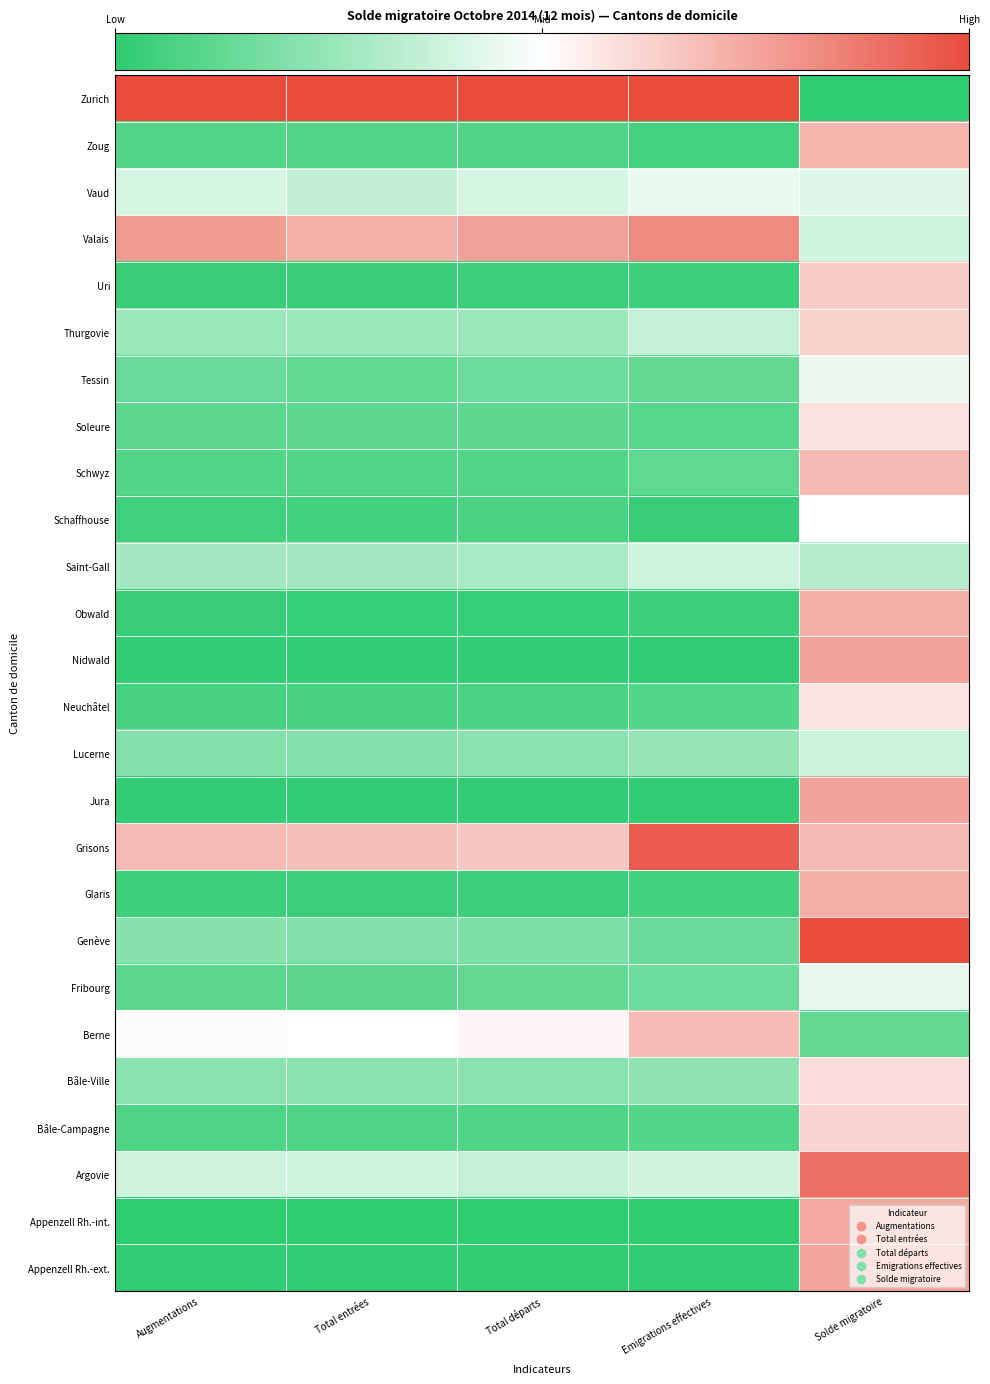

Reading right to left, extract all data points from this chart.

Appenzell Rh.-ext.: Solde migratoire=0.7	Emigrations effectives=0.0	Total départs=0.0	Total entrées=0.0	Augmentations=0.0
Appenzell Rh.-int.: Solde migratoire=0.7	Emigrations effectives=0.0	Total départs=0.0	Total entrées=0.0	Augmentations=0.0
Argovie: Solde migratoire=0.9	Emigrations effectives=0.4	Total départs=0.4	Total entrées=0.4	Augmentations=0.4
Bâle-Campagne: Solde migratoire=0.6	Emigrations effectives=0.1	Total départs=0.1	Total entrées=0.1	Augmentations=0.1
Bâle-Ville: Solde migratoire=0.6	Emigrations effectives=0.2	Total départs=0.2	Total entrées=0.2	Augmentations=0.2
Berne: Solde migratoire=0.1	Emigrations effectives=0.7	Total départs=0.5	Total entrées=0.5	Augmentations=0.5
Fribourg: Solde migratoire=0.4	Emigrations effectives=0.1	Total départs=0.1	Total entrées=0.1	Augmentations=0.1
Genève: Solde migratoire=1.0	Emigrations effectives=0.1	Total départs=0.2	Total entrées=0.2	Augmentations=0.2
Glaris: Solde migratoire=0.7	Emigrations effectives=0.1	Total départs=0.0	Total entrées=0.0	Augmentations=0.0
Grisons: Solde migratoire=0.7	Emigrations effectives=1.0	Total départs=0.7	Total entrées=0.7	Augmentations=0.7
Jura: Solde migratoire=0.8	Emigrations effectives=0.0	Total départs=0.0	Total entrées=0.0	Augmentations=0.0
Lucerne: Solde migratoire=0.4	Emigrations effectives=0.2	Total départs=0.2	Total entrées=0.2	Augmentations=0.2
Neuchâtel: Solde migratoire=0.6	Emigrations effectives=0.1	Total départs=0.1	Total entrées=0.1	Augmentations=0.1
Nidwald: Solde migratoire=0.8	Emigrations effectives=0.0	Total départs=0.0	Total entrées=0.0	Augmentations=0.0
Obwald: Solde migratoire=0.7	Emigrations effectives=0.0	Total départs=0.0	Total entrées=0.0	Augmentations=0.0
Saint-Gall: Solde migratoire=0.3	Emigrations effectives=0.4	Total départs=0.3	Total entrées=0.3	Augmentations=0.3
Schaffhouse: Solde migratoire=0.5	Emigrations effectives=0.0	Total départs=0.1	Total entrées=0.1	Augmentations=0.1
Schwyz: Solde migratoire=0.7	Emigrations effectives=0.1	Total départs=0.1	Total entrées=0.1	Augmentations=0.1
Soleure: Solde migratoire=0.6	Emigrations effectives=0.1	Total départs=0.1	Total entrées=0.1	Augmentations=0.1
Tessin: Solde migratoire=0.5	Emigrations effectives=0.1	Total départs=0.2	Total entrées=0.1	Augmentations=0.1
Thurgovie: Solde migratoire=0.6	Emigrations effectives=0.4	Total départs=0.3	Total entrées=0.3	Augmentations=0.3
Uri: Solde migratoire=0.6	Emigrations effectives=0.0	Total départs=0.0	Total entrées=0.0	Augmentations=0.0
Valais: Solde migratoire=0.4	Emigrations effectives=0.8	Total départs=0.8	Total entrées=0.7	Augmentations=0.8
Vaud: Solde migratoire=0.4	Emigrations effectives=0.4	Total départs=0.4	Total entrées=0.4	Augmentations=0.4
Zoug: Solde migratoire=0.7	Emigrations effectives=0.1	Total départs=0.1	Total entrées=0.1	Augmentations=0.1
Zurich: Solde migratoire=0.0	Emigrations effectives=1.0	Total départs=1.0	Total entrées=1.0	Augmentations=1.0